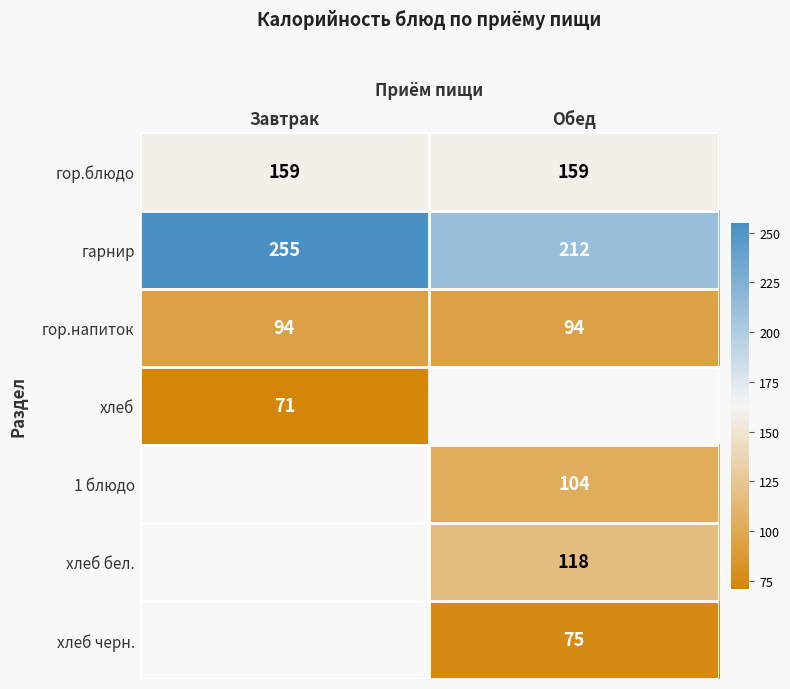

The хлеб бел. series shows 197.1 at Обед. True or false?

False